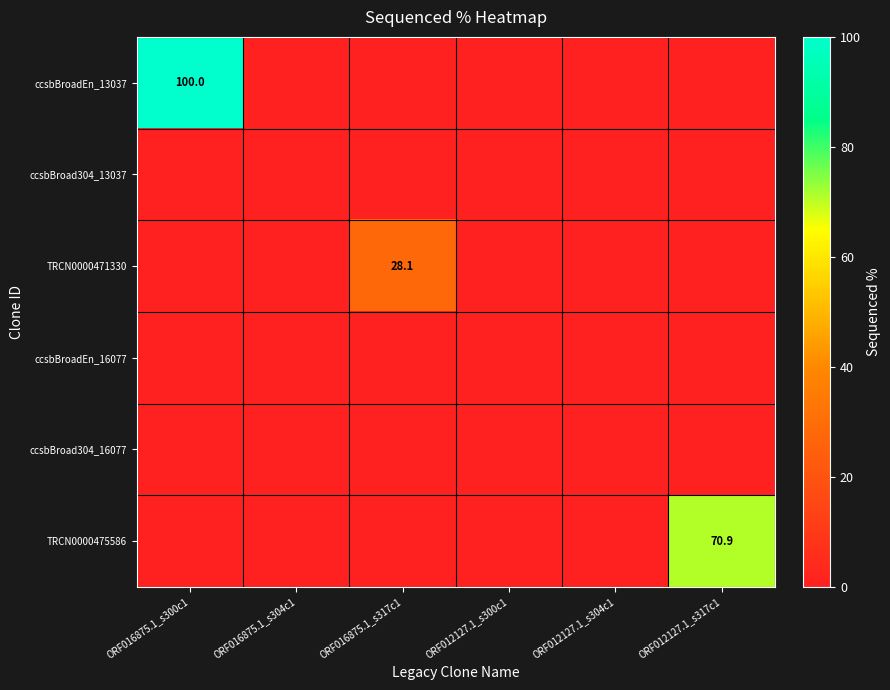

The TRCN0000471330 series shows 45.3 at ORF016875.1_s317c1. True or false?

False